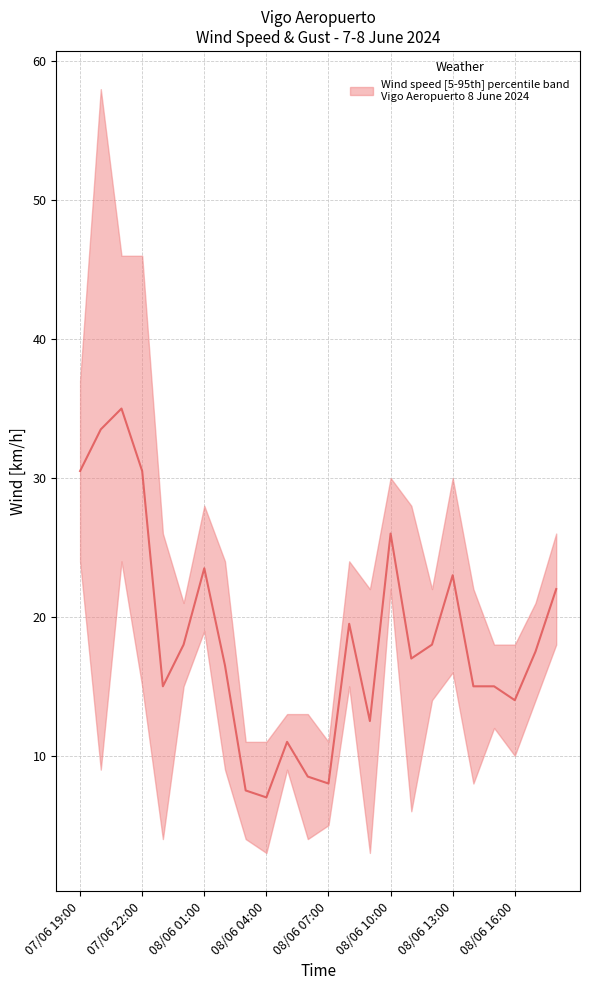

What is the difference between the maximum and minimum values?

28.0